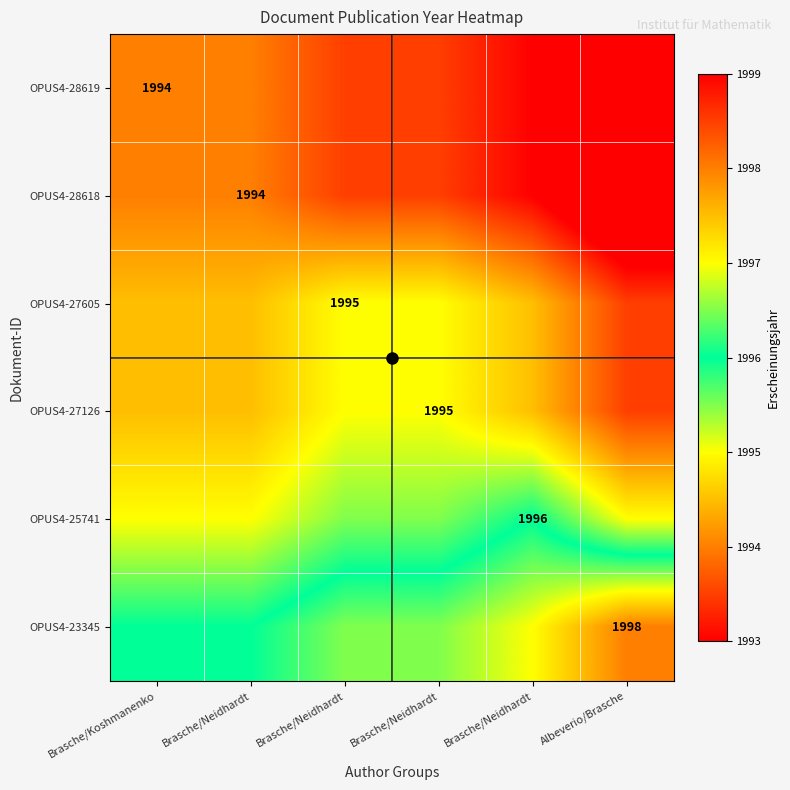

Which series changed the most between Brasche/Koshmanenko and Albeverio/Brasche?

OPUS4-28619